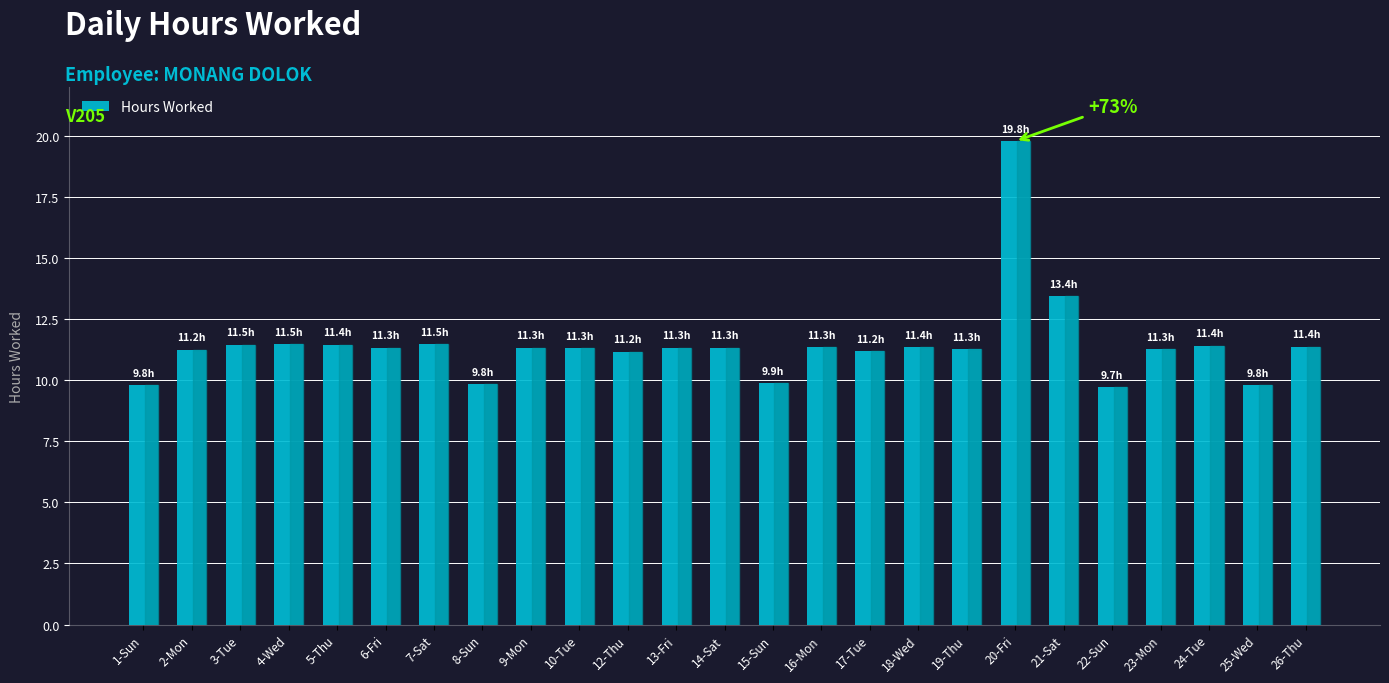

What is the value of the 7th bar from the left?

11.5